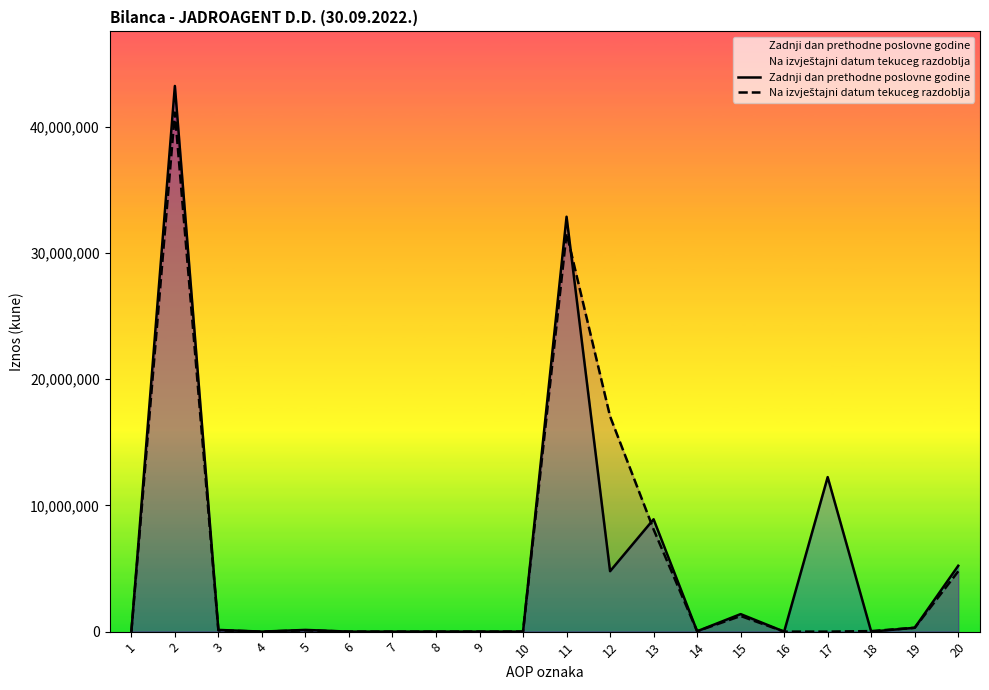

The value of Na izvještajni datum tekuceg razdoblja at 13 is 8093721. True or false?

True